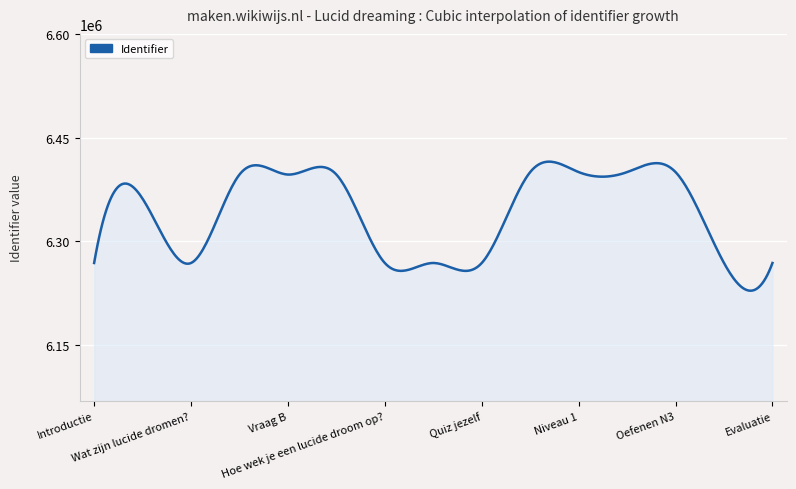

What is the greatest value displayed?

6415433.0